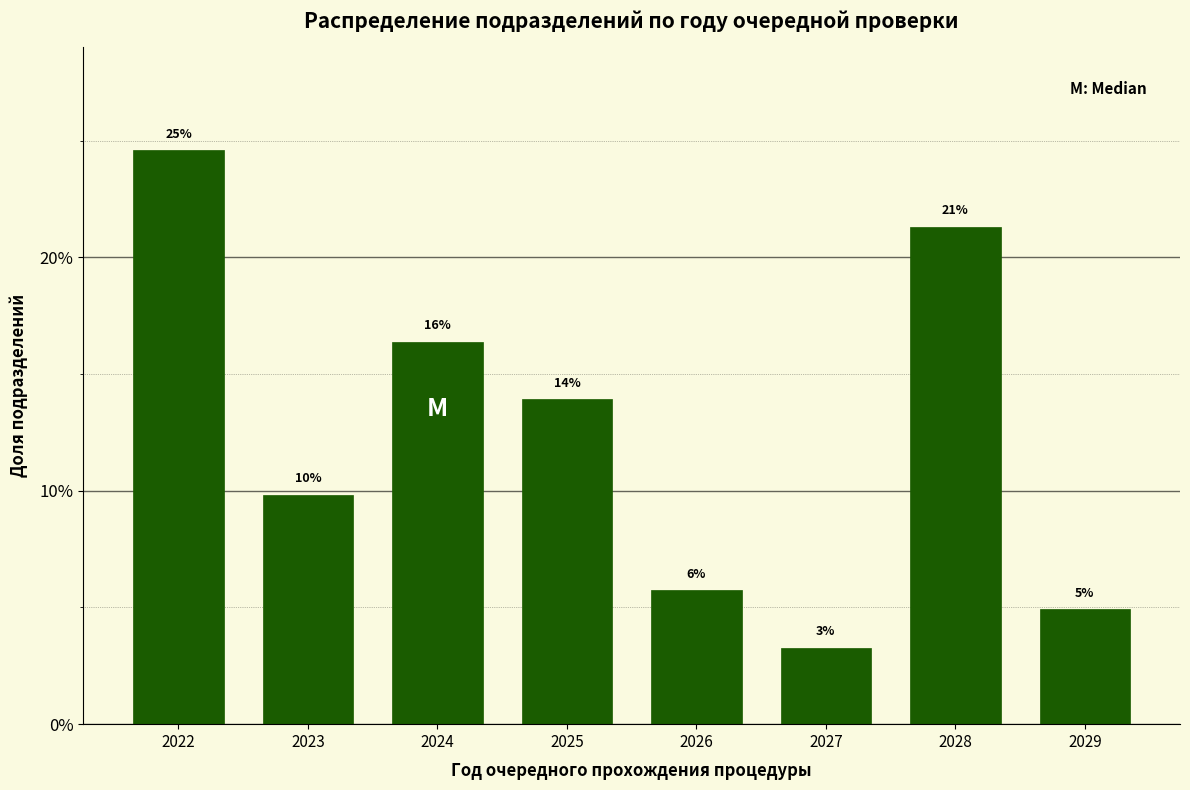

Are the bars horizontal?

No